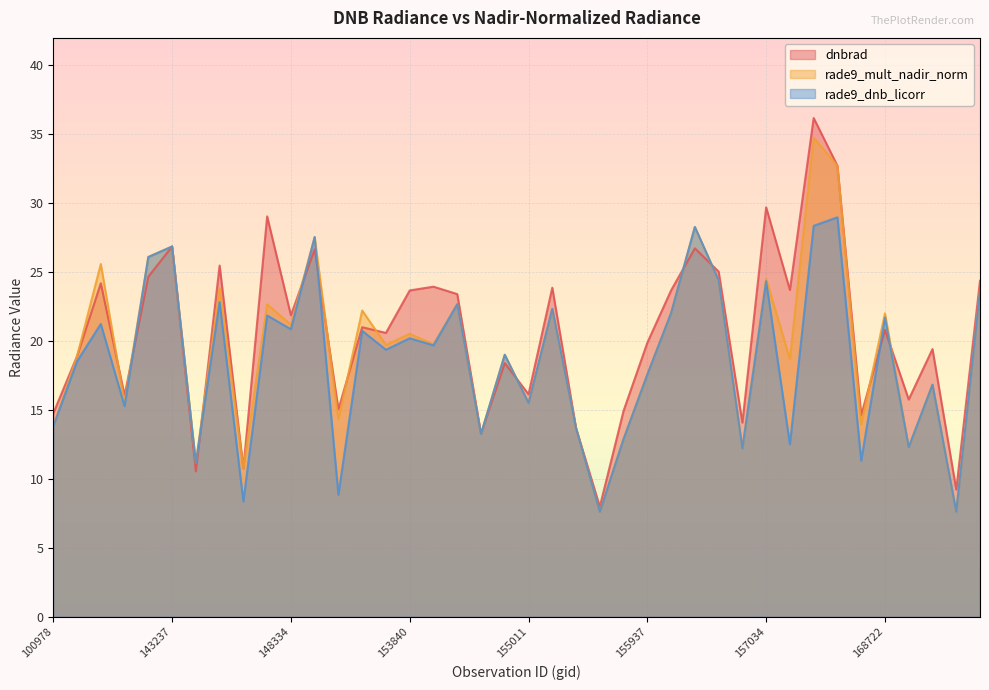

How many lines are shown in the chart?

3